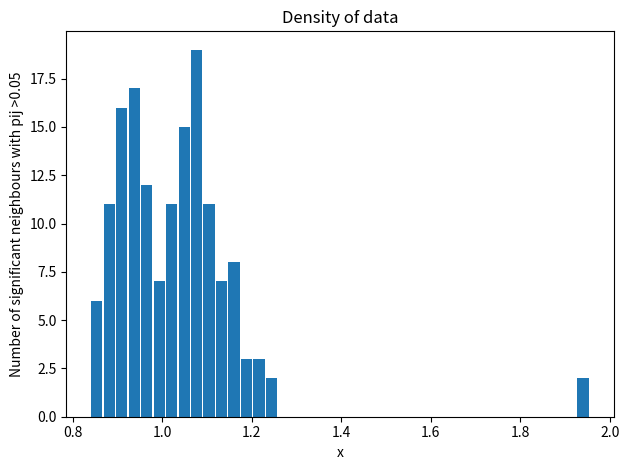

Read against the x-axis, roughly where is the centre of the tallest bar?

1.08